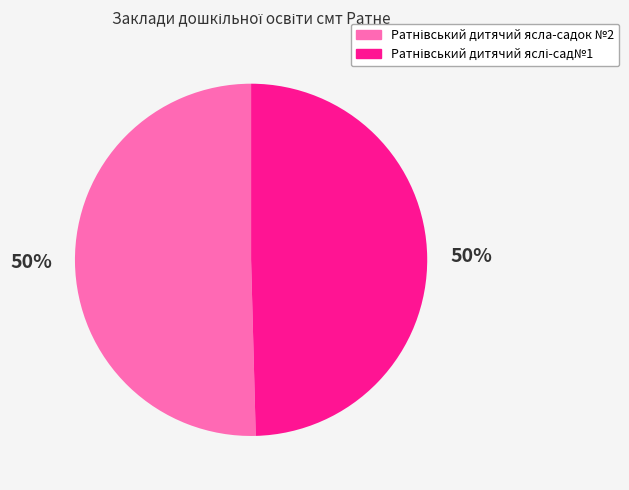

To the nearest percent, what is the average slice percentage?

50%